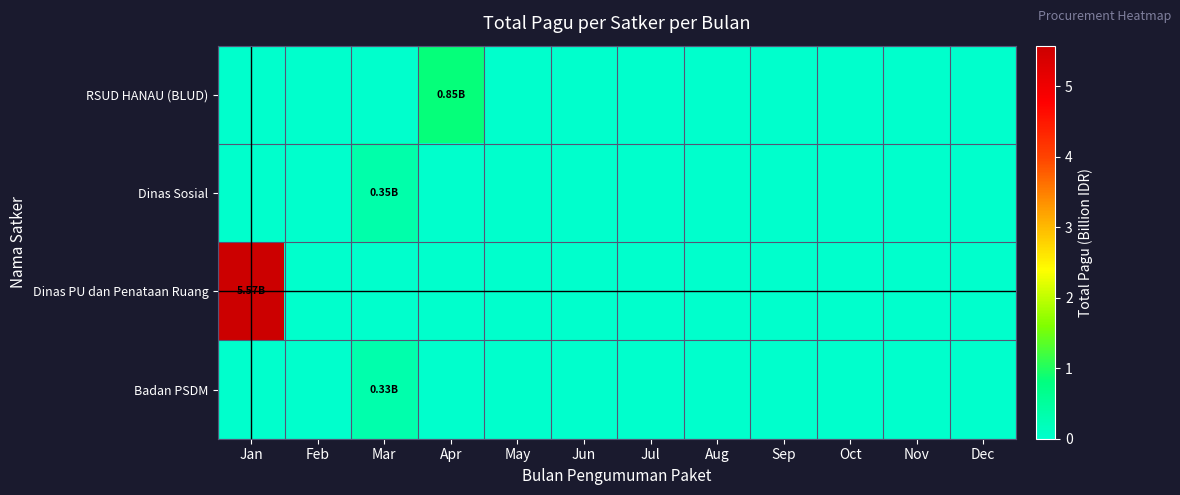

Reading left to right, list all the values displayed in this chart.

RSUD HANAU (BLUD): Jan=0.0	Feb=0.0	Mar=0.0	Apr=0.8	May=0.0	Jun=0.0	Jul=0.0	Aug=0.0	Sep=0.0	Oct=0.0	Nov=0.0	Dec=0.0
Dinas Sosial: Jan=0.0	Feb=0.0	Mar=0.4	Apr=0.0	May=0.0	Jun=0.0	Jul=0.0	Aug=0.0	Sep=0.0	Oct=0.0	Nov=0.0	Dec=0.0
Dinas PU dan Penataan Ruang: Jan=5.6	Feb=0.0	Mar=0.0	Apr=0.0	May=0.0	Jun=0.0	Jul=0.0	Aug=0.0	Sep=0.0	Oct=0.0	Nov=0.0	Dec=0.0
Badan PSDM: Jan=0.0	Feb=0.0	Mar=0.3	Apr=0.0	May=0.0	Jun=0.0	Jul=0.0	Aug=0.0	Sep=0.0	Oct=0.0	Nov=0.0	Dec=0.0